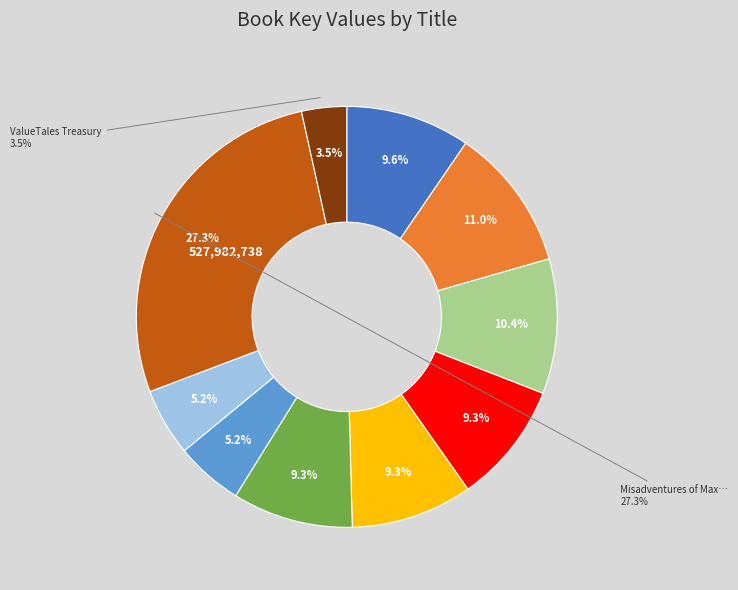

What percentage is NOT represented by Gamer Girls: Out of Control?

89.0%